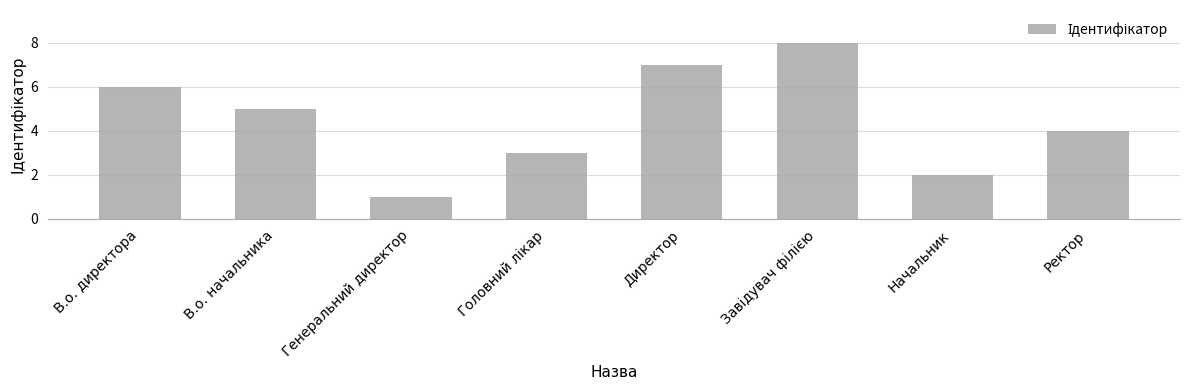

True or false: the data shows 3 at В.о. директора.

False